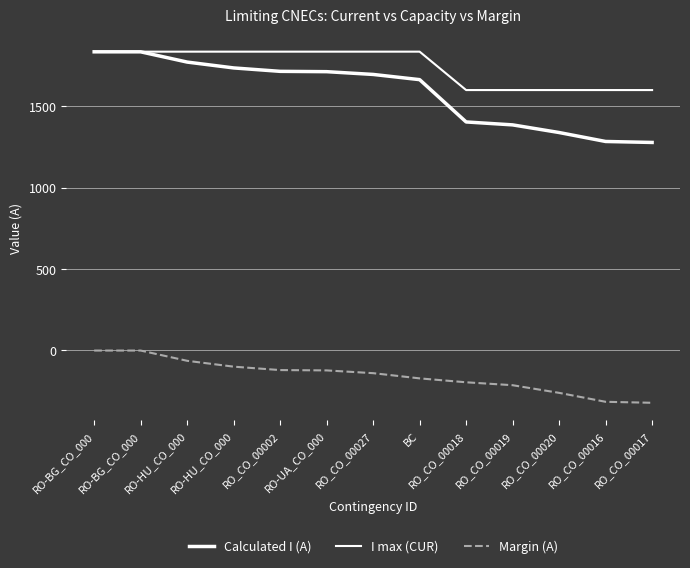

The value of I max (CUR) at RO-UA_CO_000 is 1836. True or false?

True